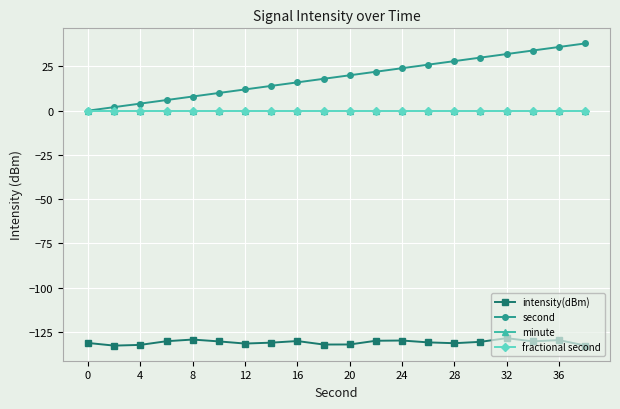

How many positive values does the second series have?

19